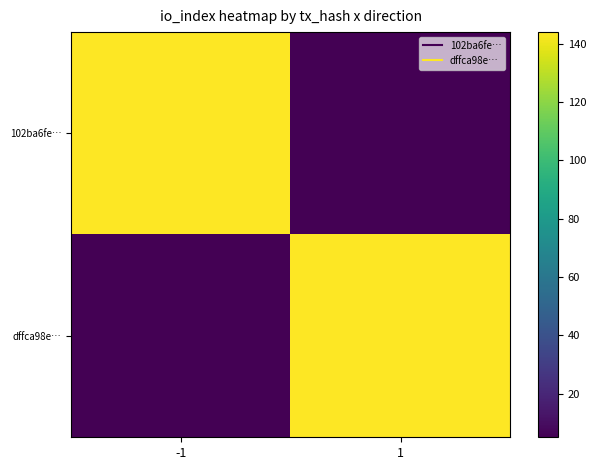

Rank the series at -1 from lowest to highest value.

dffca98e…, 102ba6fe…